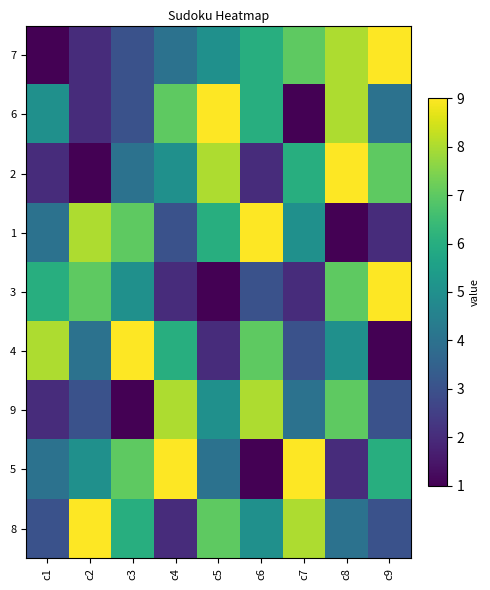

Rank the series by their maximum value, from lowest to highest.

9, 7, 6, 2, 1, 3, 4, 5, 8